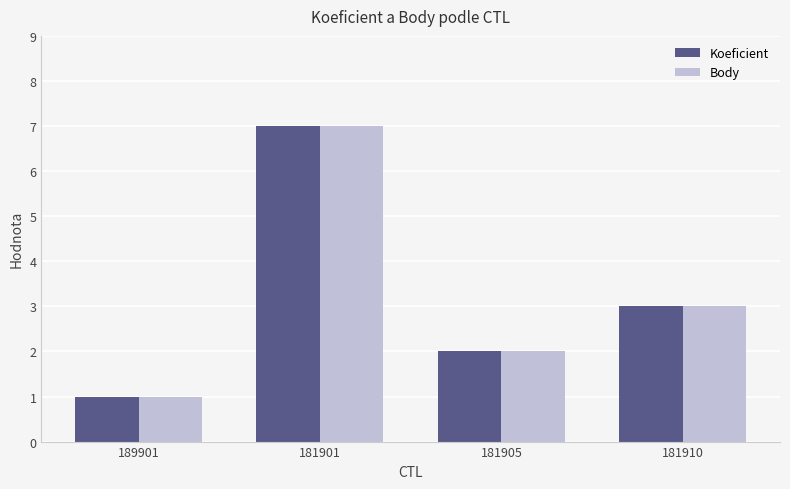

Rank the categories by Body value from highest to lowest.

181901, 181910, 181905, 189901